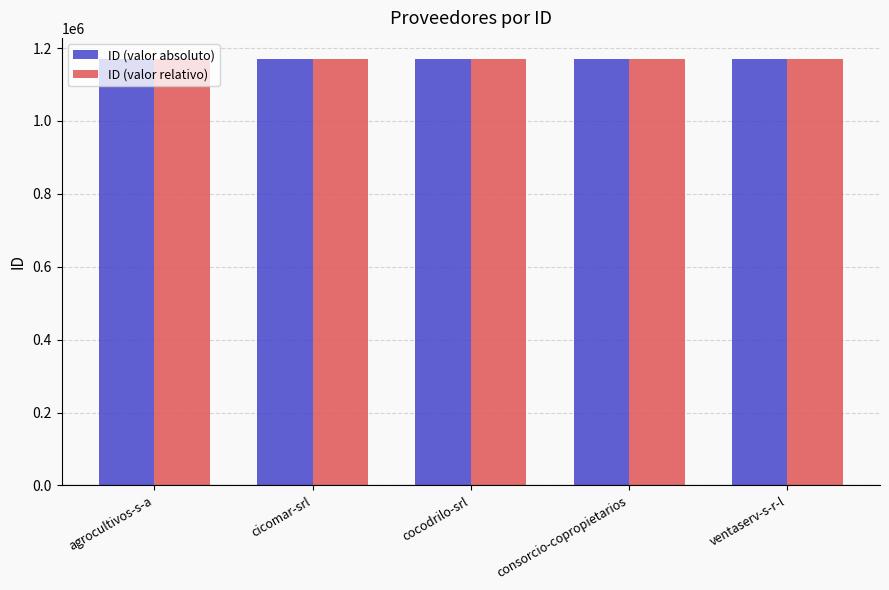

What is the total value across all series at consorcio-copropietarios?

2338984